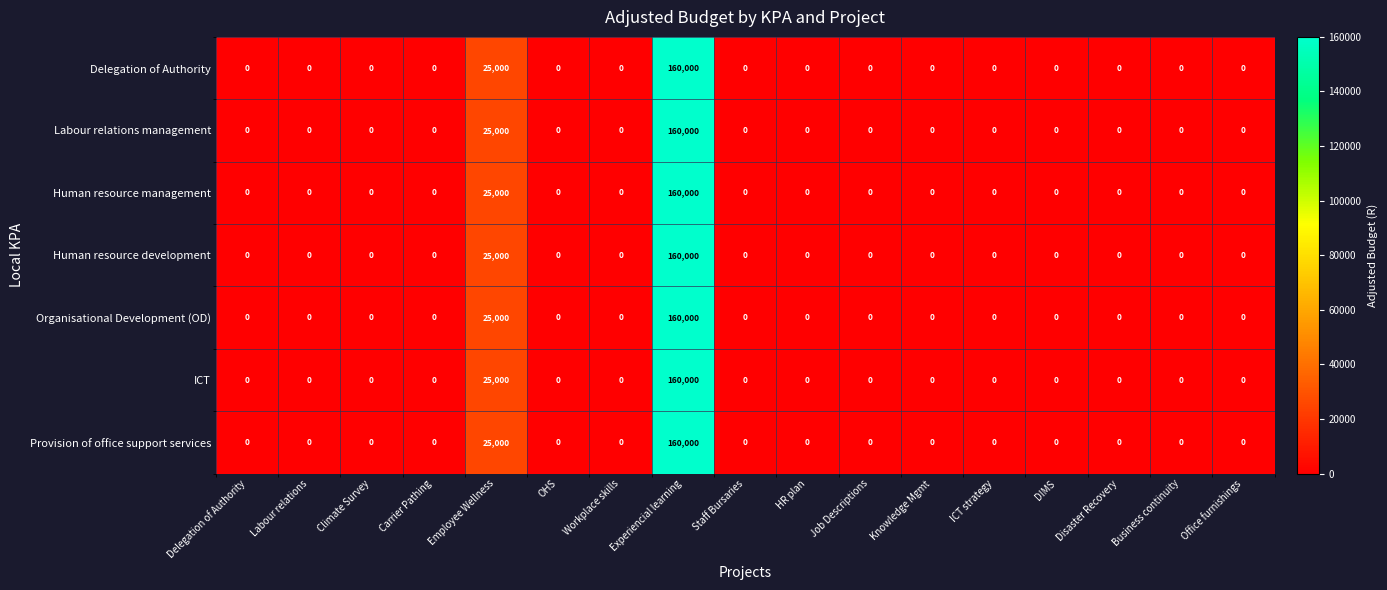

At which category is the sum across all series the highest?

Experiencial learning